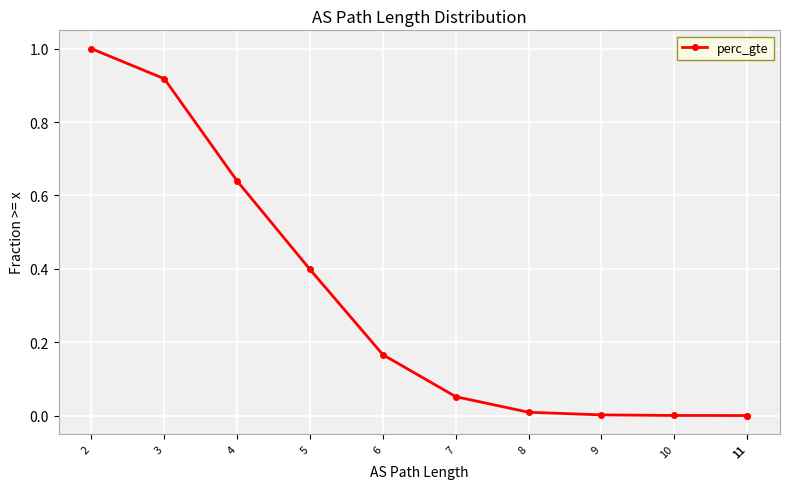

How many distinct data groups are displayed?

1